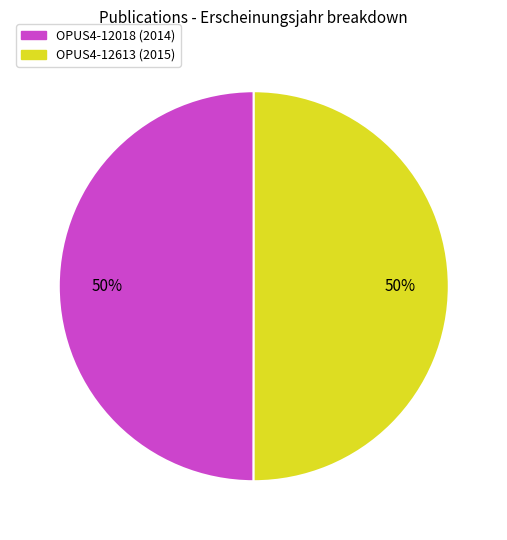

What percentage is the OPUS4-12018 slice, to the nearest percent?

50%